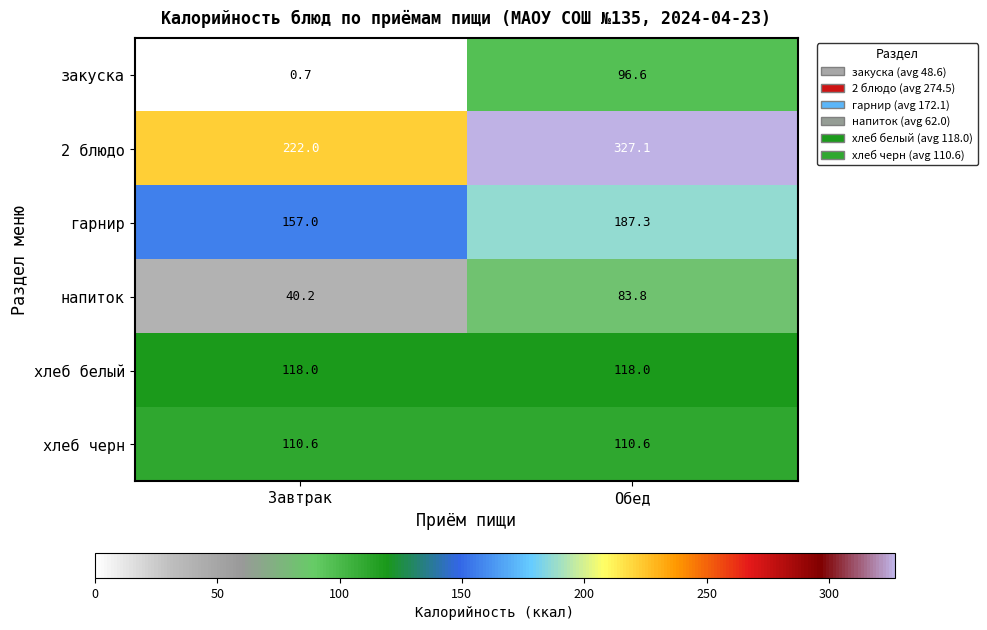

What is the difference between the highest and lowest values at Завтрак?

221.3